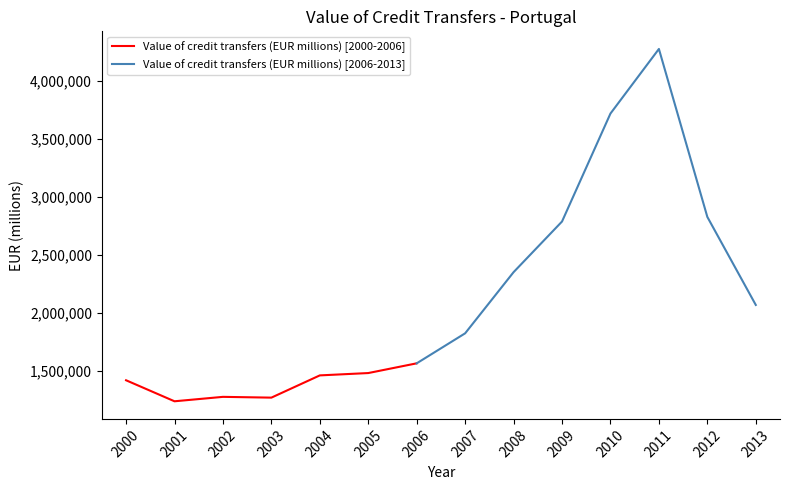

True or false: the data shows 1568344.6 at 2006.

True